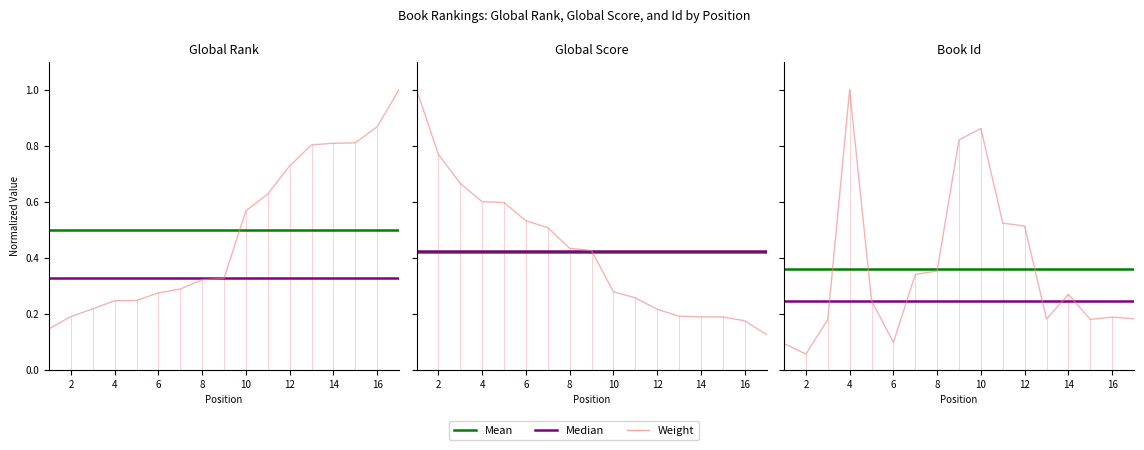

True or false: Mean and Median cross at least once.

False